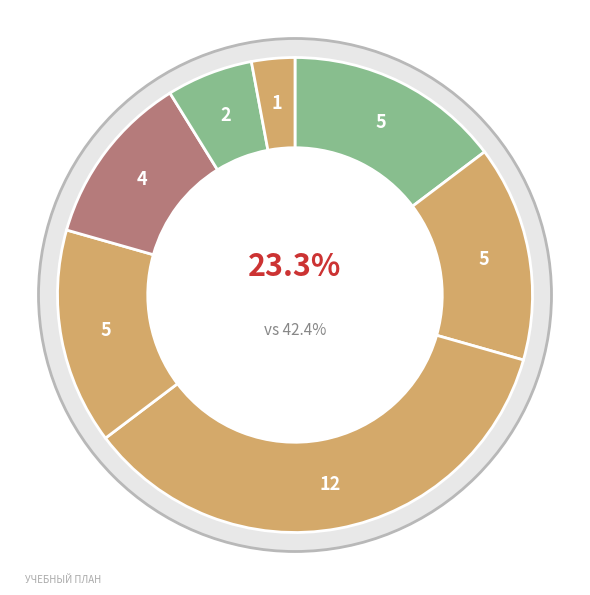

To the nearest percent, what is the average slice percentage?

14%